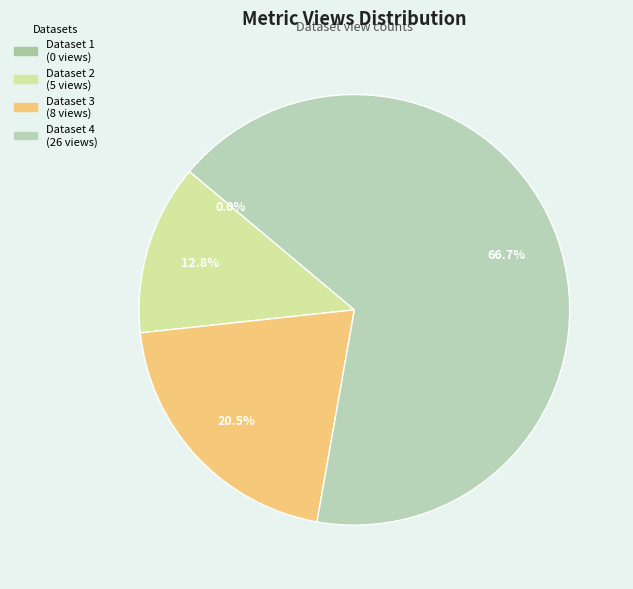

Is there any slice that represents more than half of the pie?

Yes